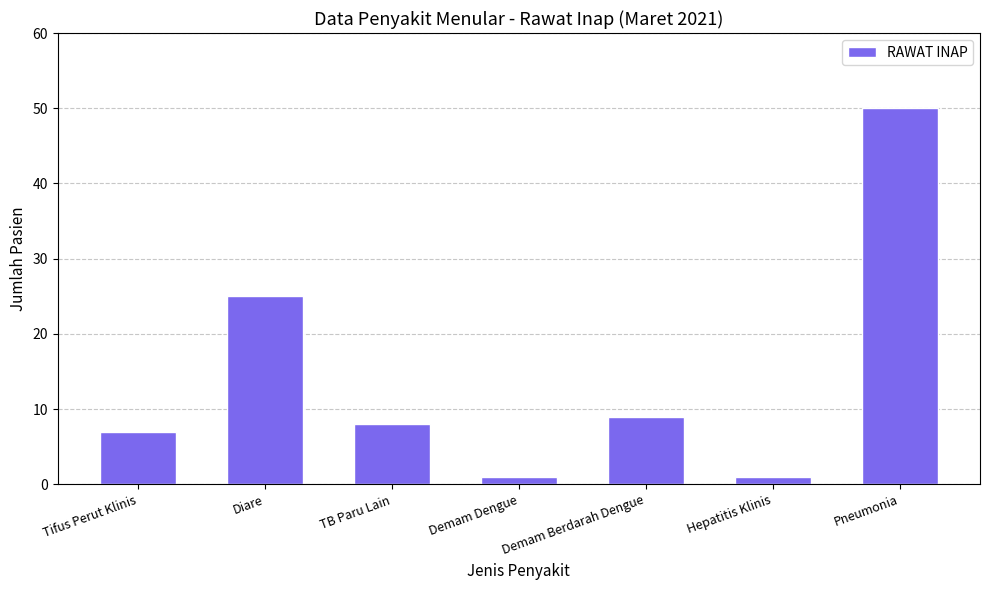

What is the label of the 3rd bar from the left?

TB Paru Lain